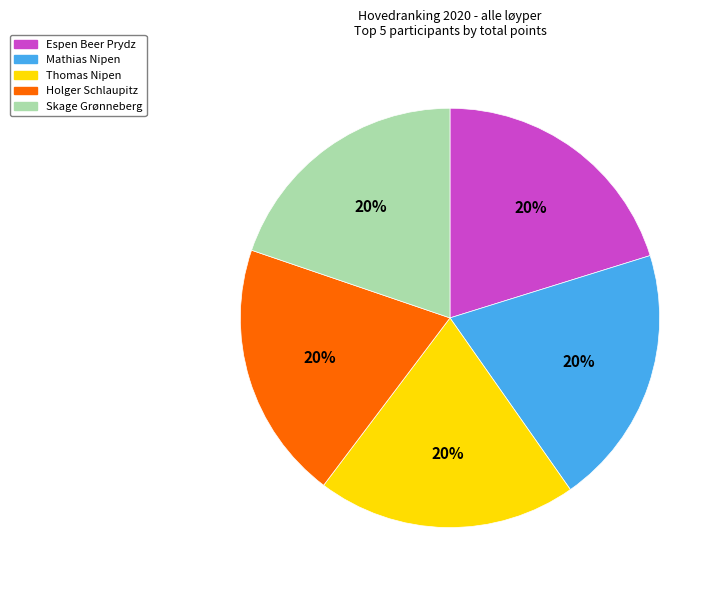

To the nearest percent, what portion does Skage Grønneberg represent?

20%